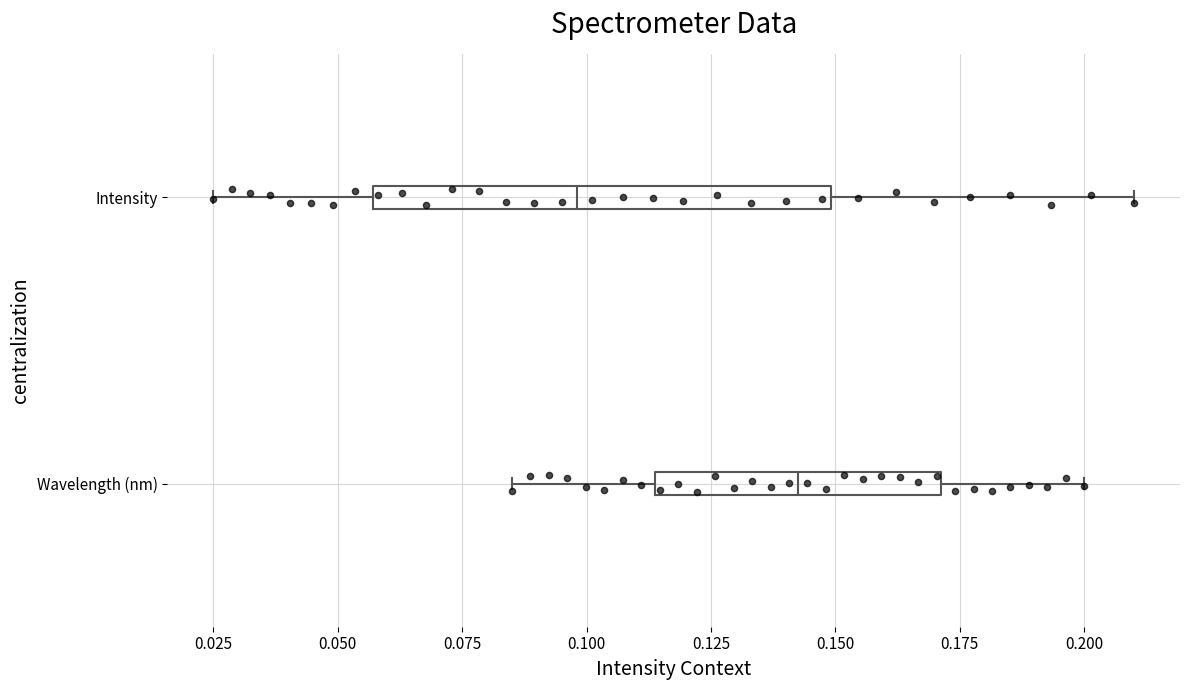

Where does the right whisker of the box for Wavelength (nm) end on the x-axis? The values are not printed on the chart, so give them approximately, as read against the axis.

0.200